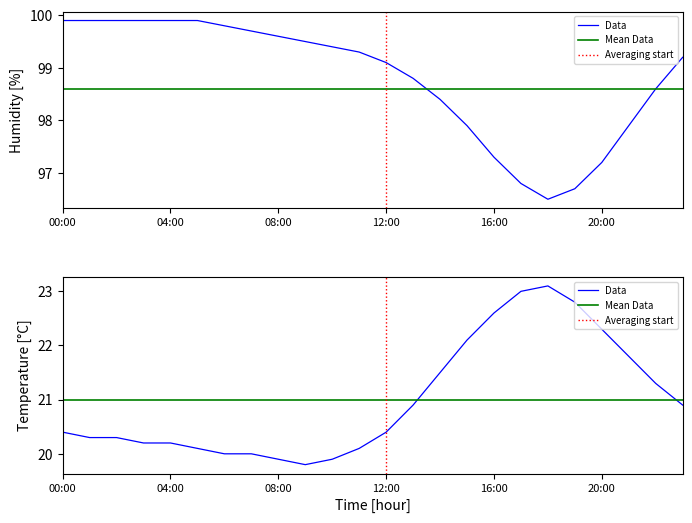

At 3, list the series in order from largest to smallest.

humidity, temperature